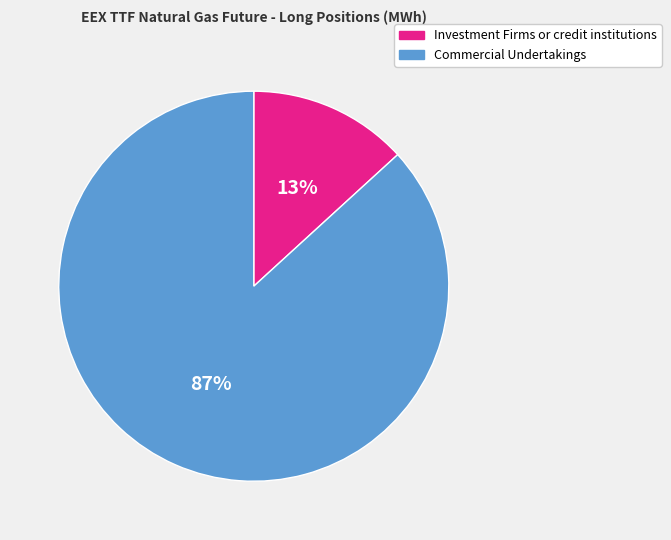

How many segments does this pie chart have?

2